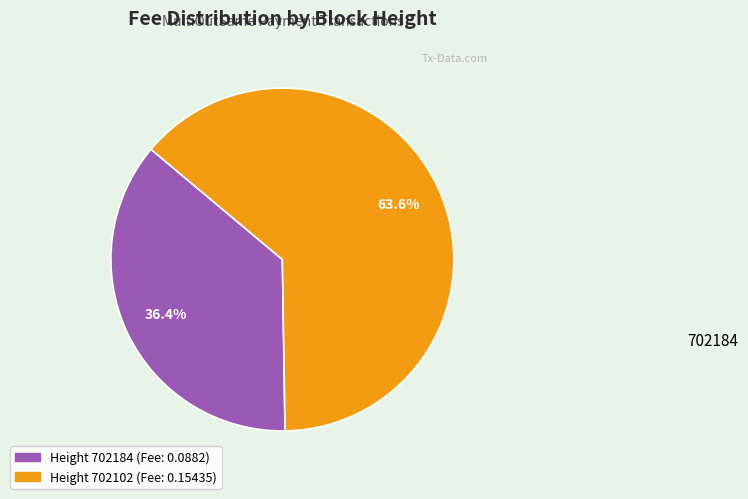

Count the number of slices in the pie.

2